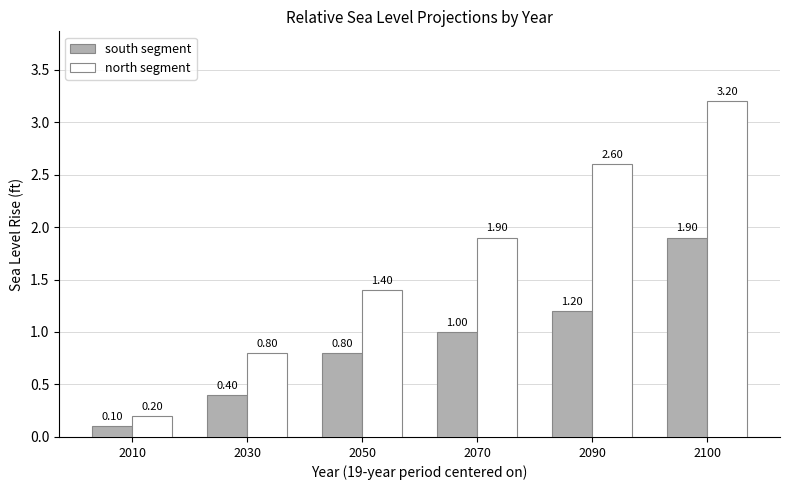

What is the total value across all series at 2010?

0.3